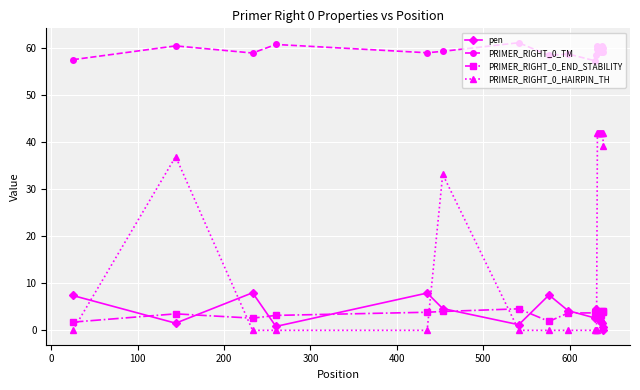

What is the maximum value for pen?

8.0